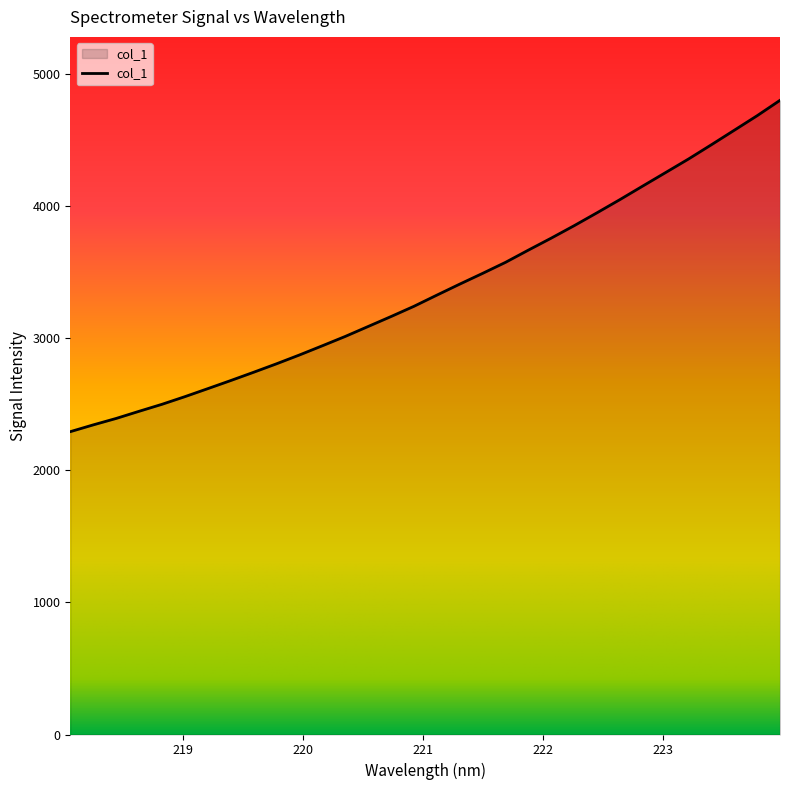

Does the chart display data point markers on the line(s)?

No